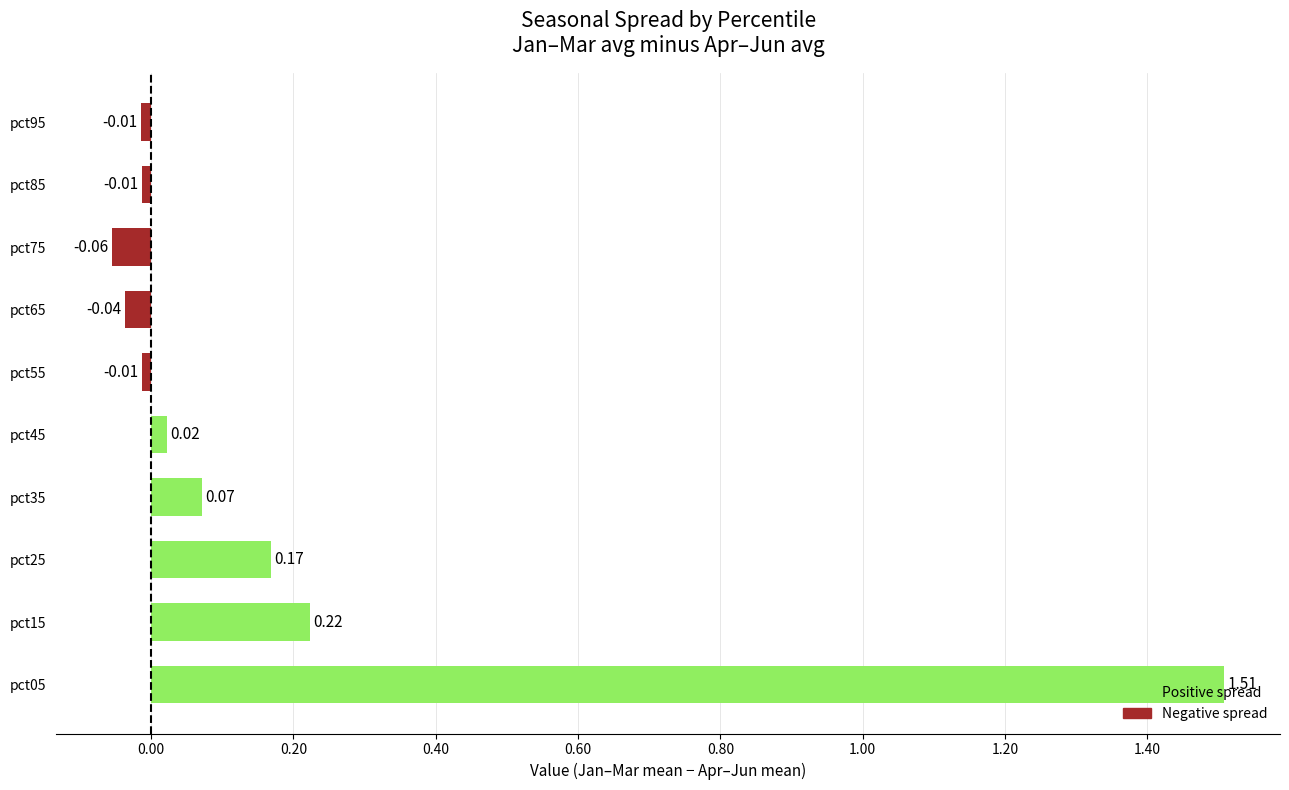

What is the difference between the maximum and minimum values?

1.6